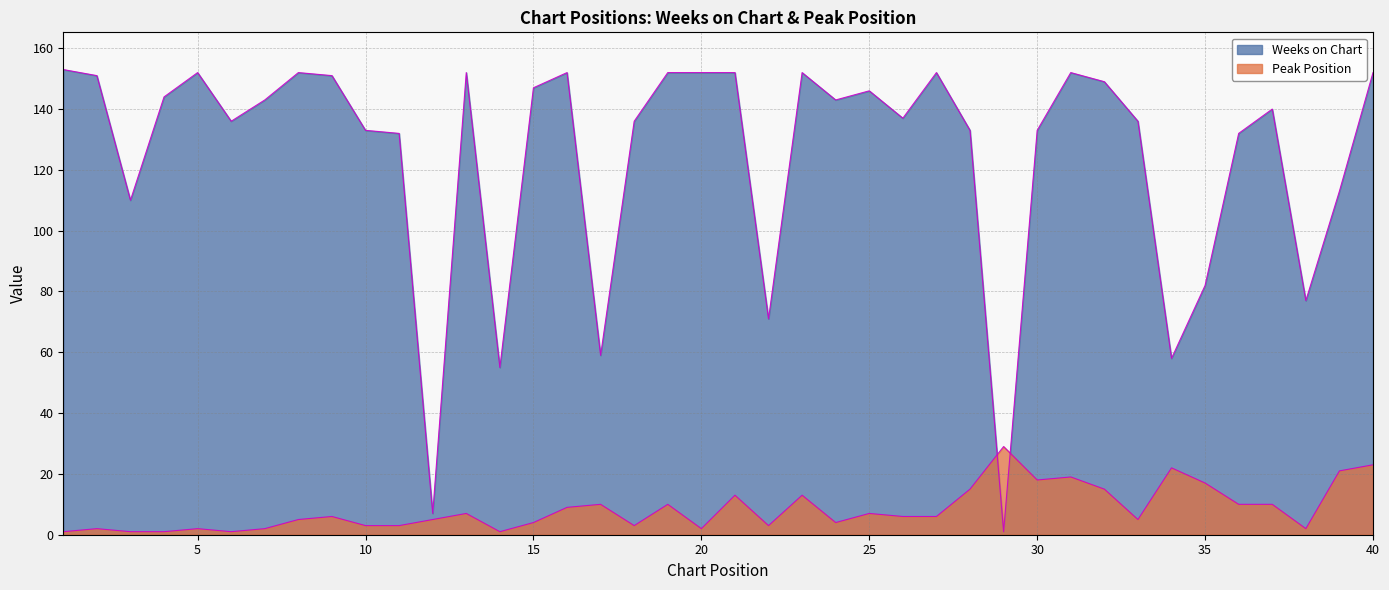

How many lines are shown in the chart?

2